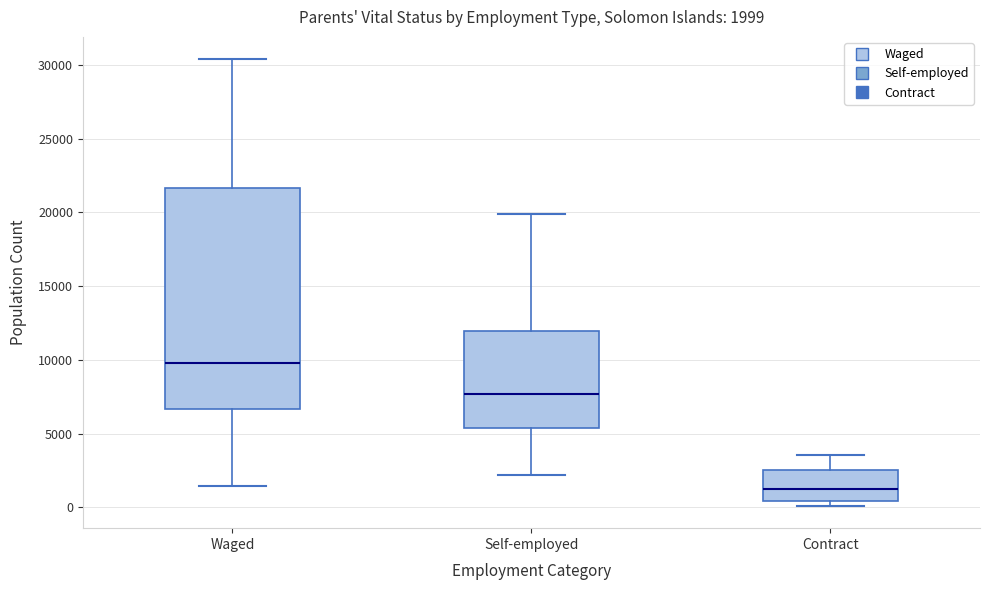

Comparing the boxes themselves (not the whiskers), which one is the tallest?

Waged